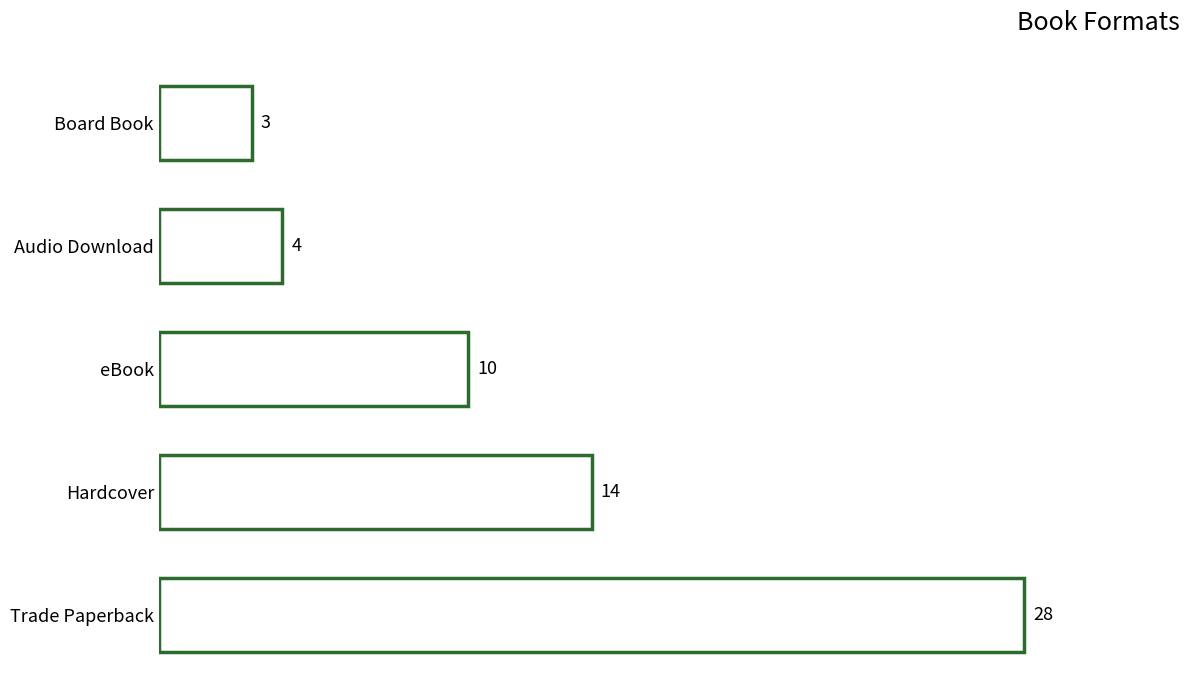

List the labels in order of value, smallest first.

Board Book, Audio Download, eBook, Hardcover, Trade Paperback